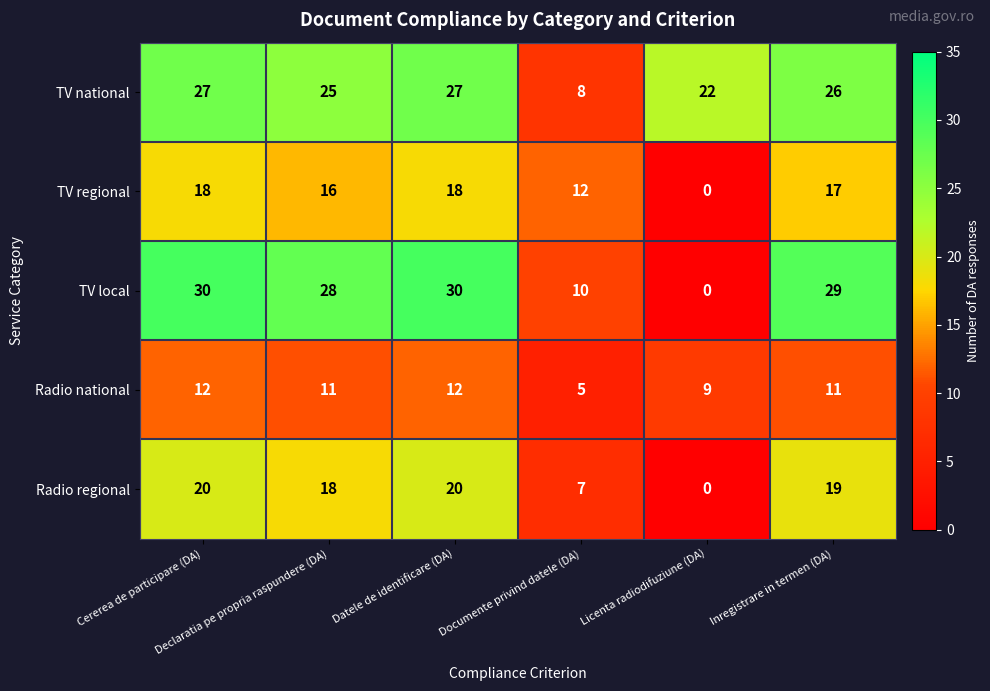

What is the difference between the maximum and minimum values in the Radio regional series?

20